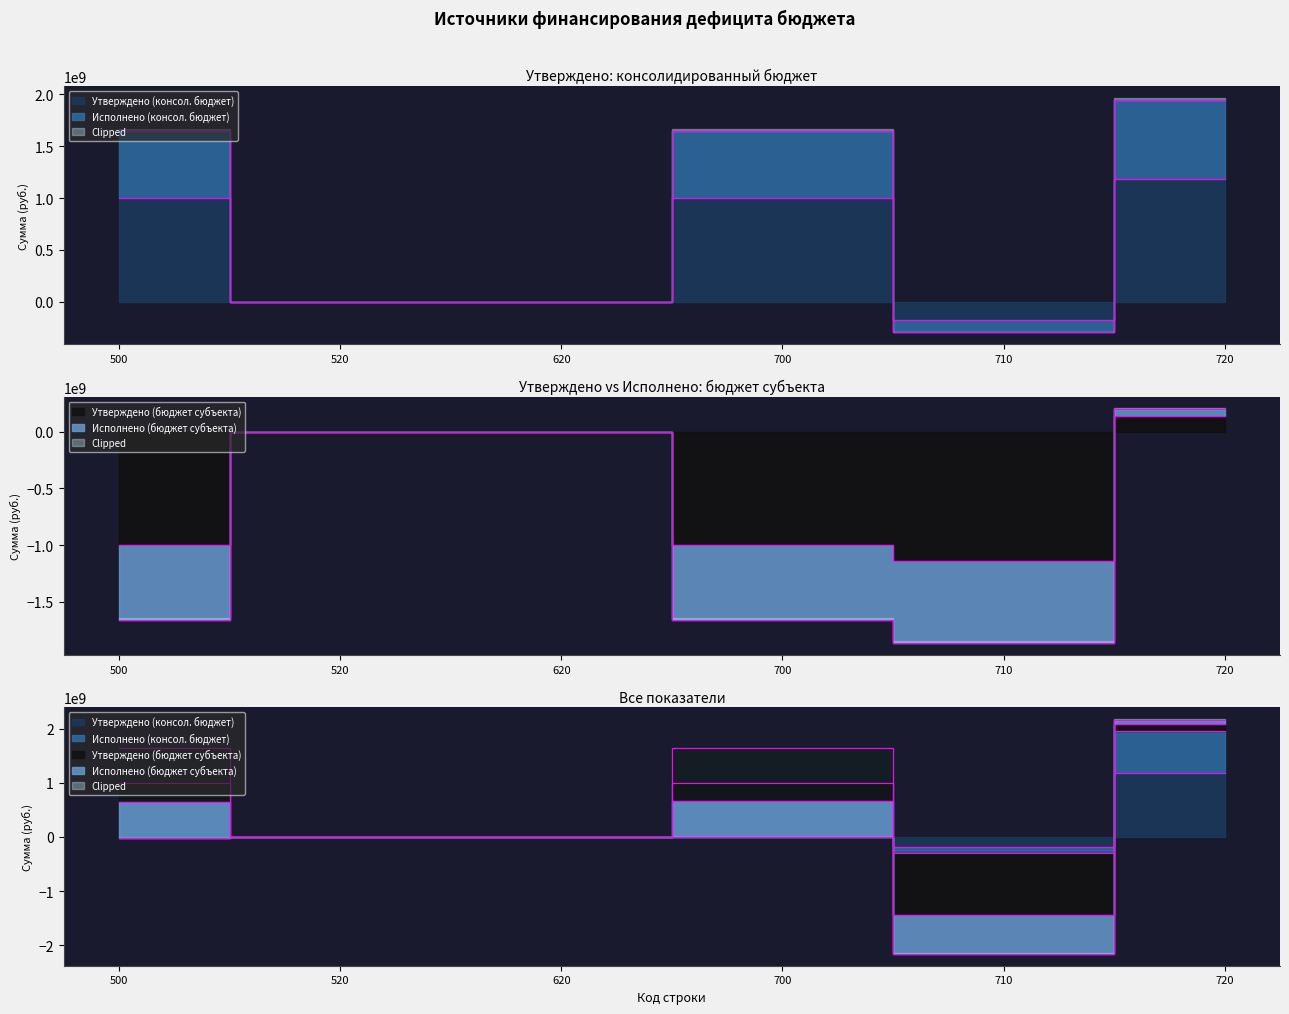

Is the value of Исполнено (консол. бюджет) at 720 greater than the value of Исполнено (бюджет субъекта) at 620?

Yes